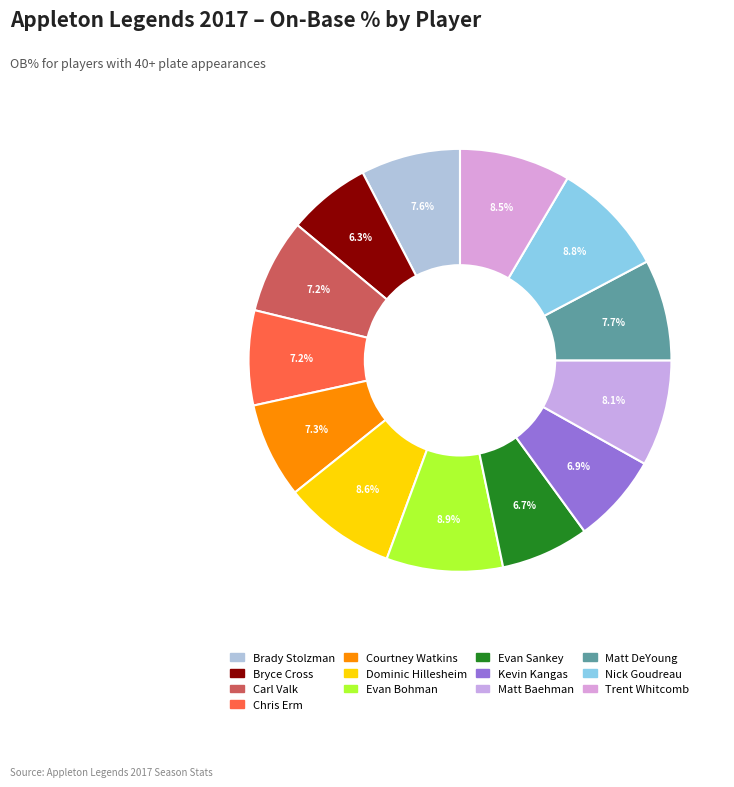

To the nearest percent, what portion does Evan Sankey represent?

7%